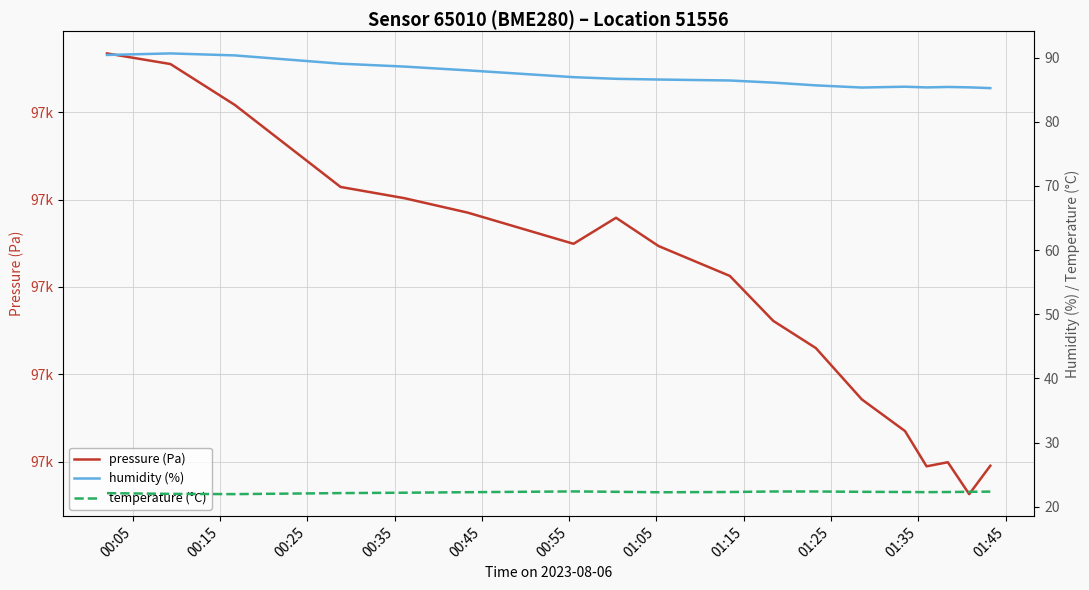

What is the difference between the maximum and minimum values in the humidity (%) series?

5.4